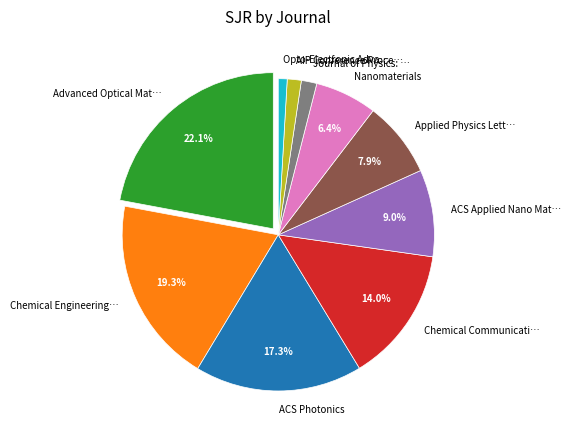

How many slices are in this pie chart?

10